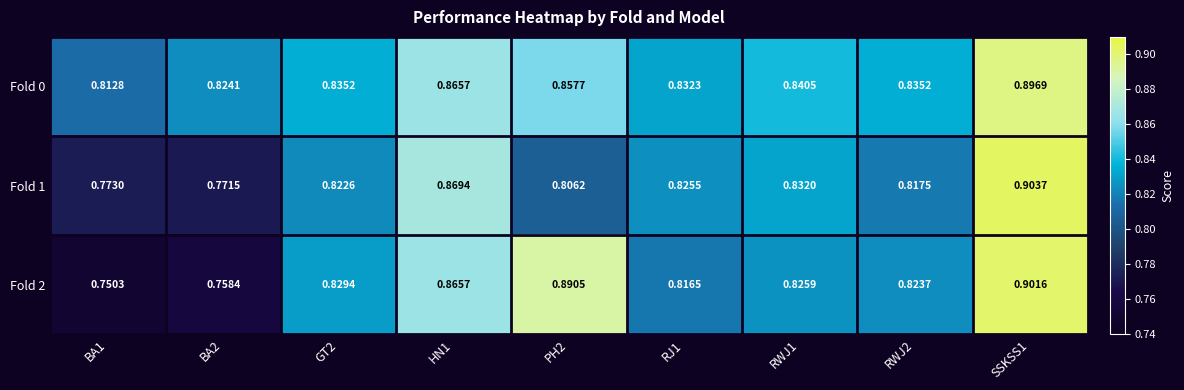

Count the number of categories in the chart.

9